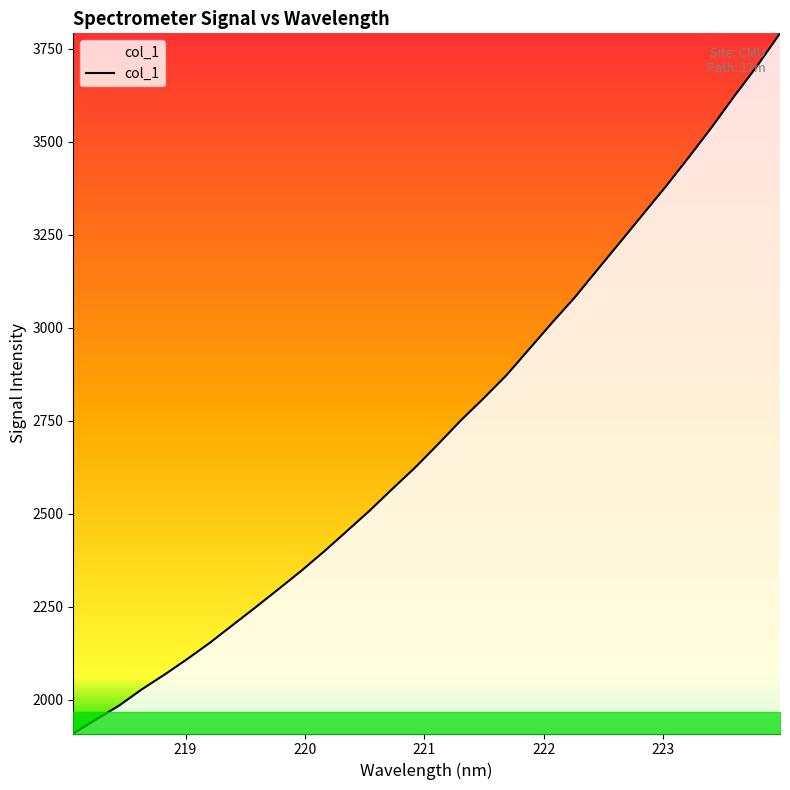

What is the greatest value displayed?

3791.3